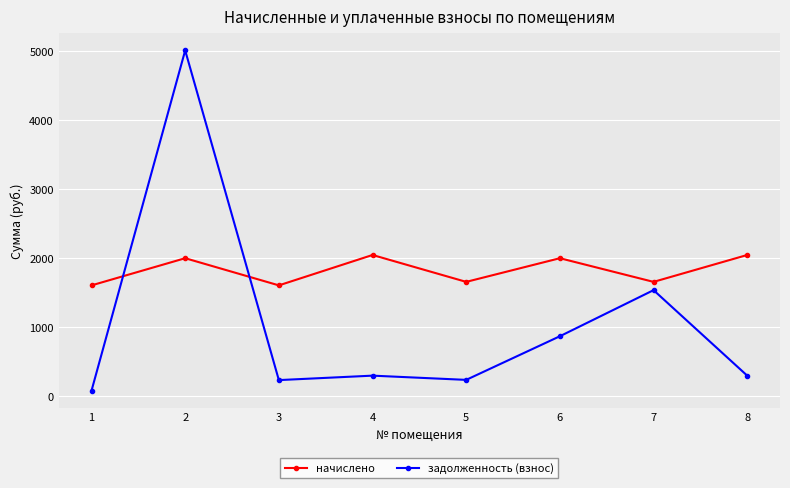

Which series has the largest total across all categories?

начислено